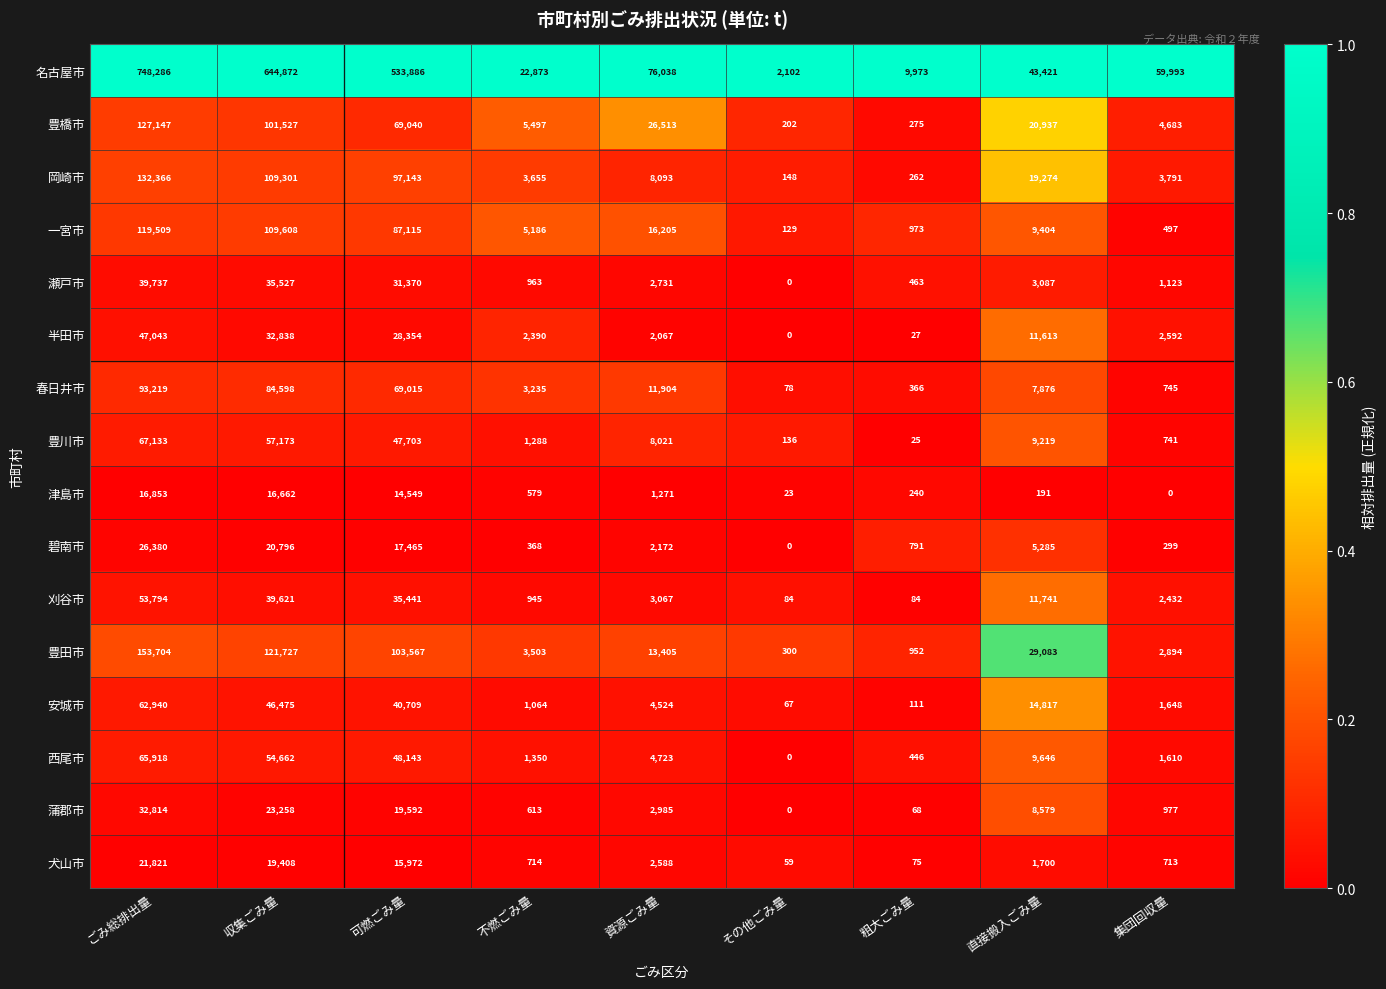

At which category is the sum across all series the highest?

ごみ総排出量